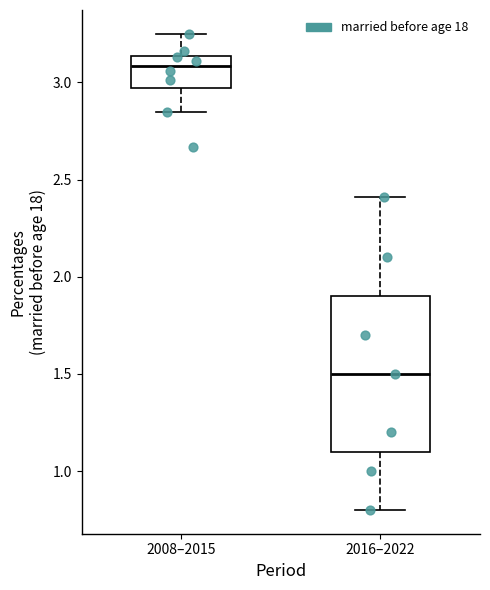

Reading left to right, read every box against the y-axis: the position of its median line, the range the box covers, and the ends of its whiskers. The values are not printed on the chart, so give them approximately, as read against the axis.

2008–2015: median 3.10, box 2.95 to 3.15, whiskers 2.85 to 3.25
2016–2022: median 1.50, box 1.10 to 1.90, whiskers 0.80 to 2.40